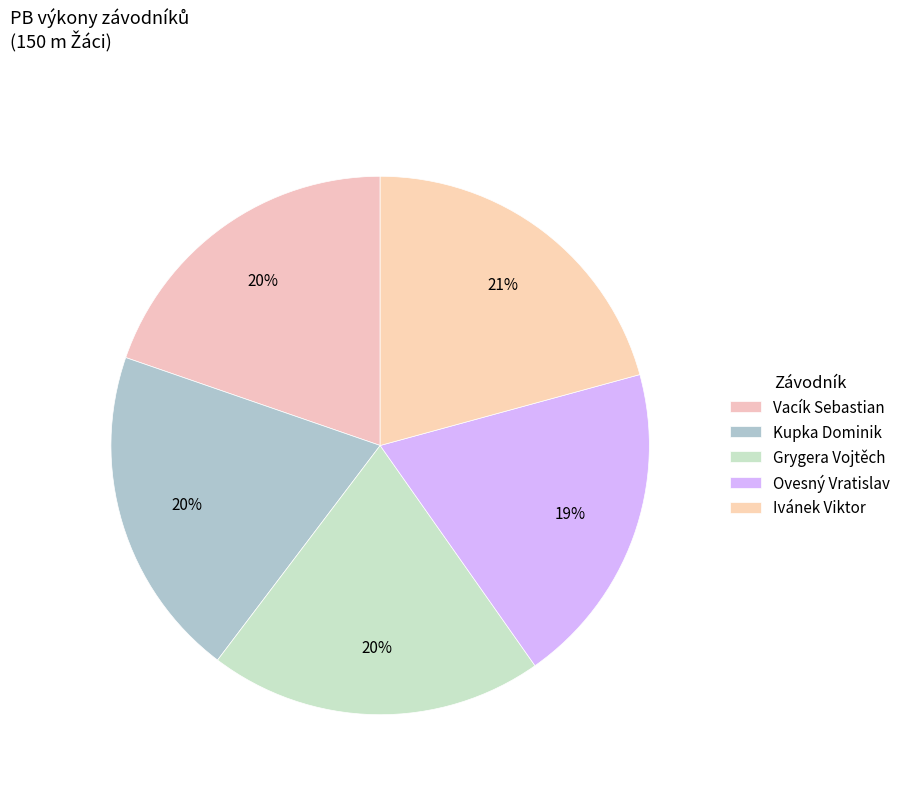

What percentage is NOT represented by Ovesný Vratislav?

80.5%